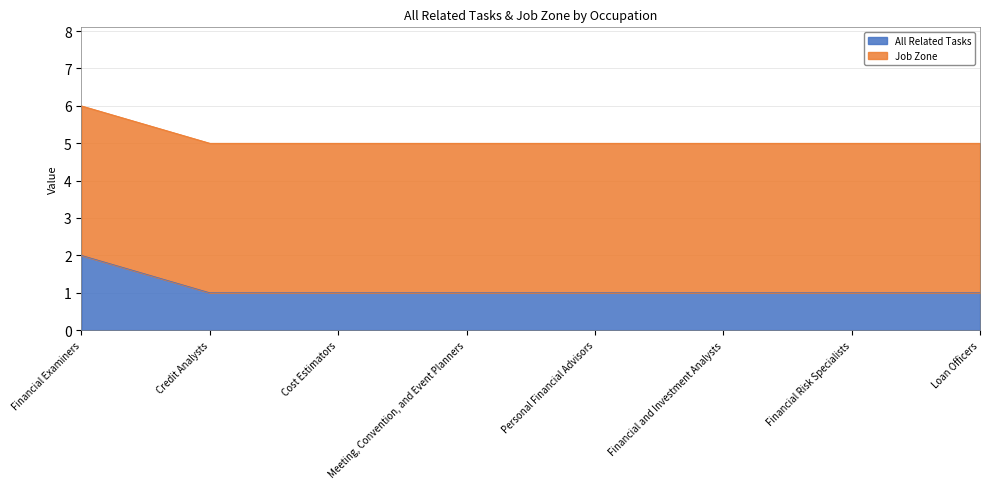

How many data points are above 1?

1